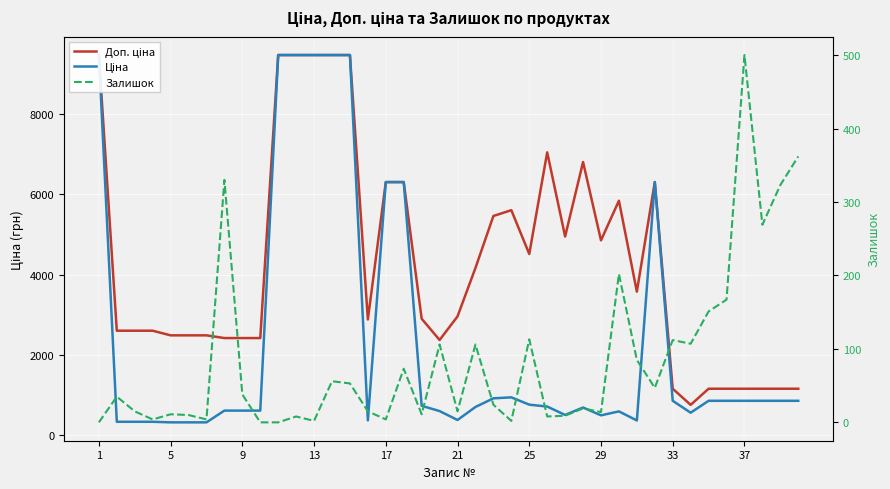

What is the difference between the second highest and minimum values in the Доп. ціна series?

8733.1